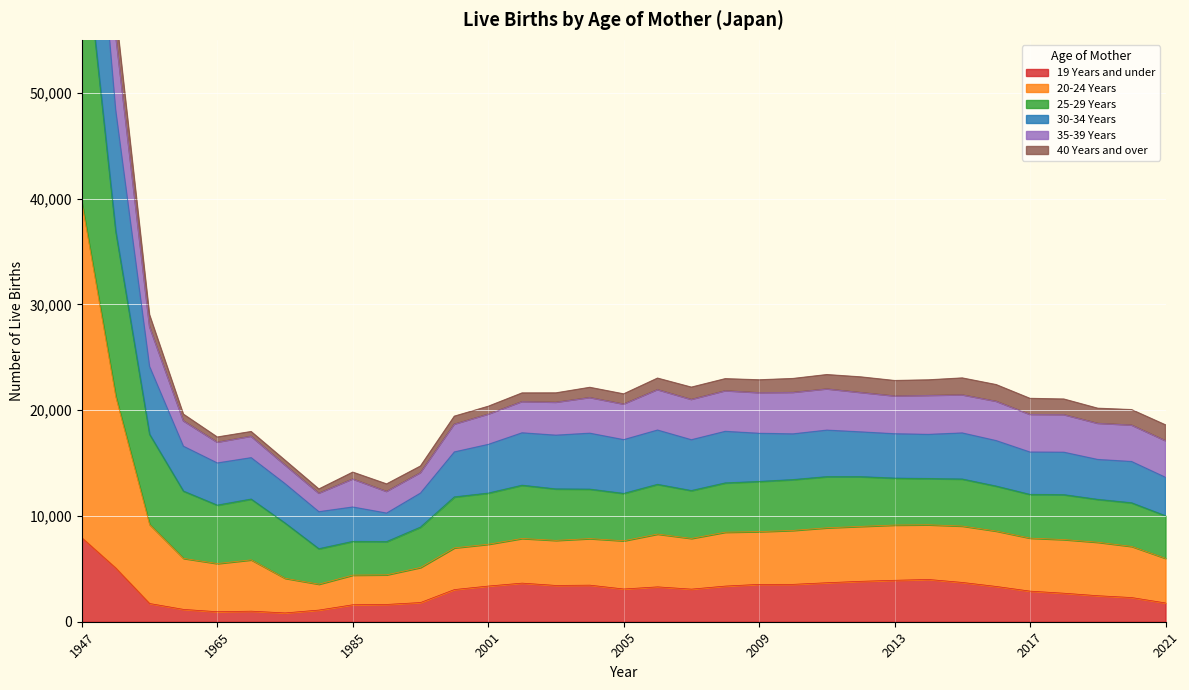

At which label does 19 Years and under reach its peak?

1947